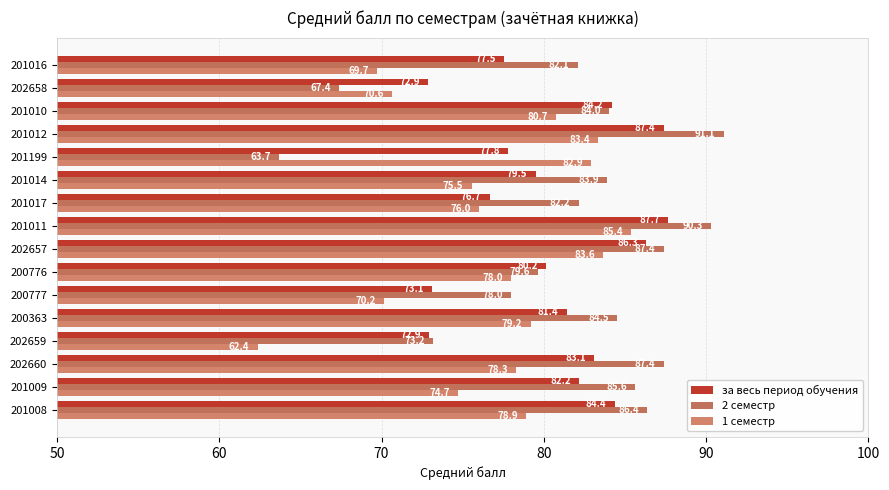

At how many categories does at least one series exceed 79?

13